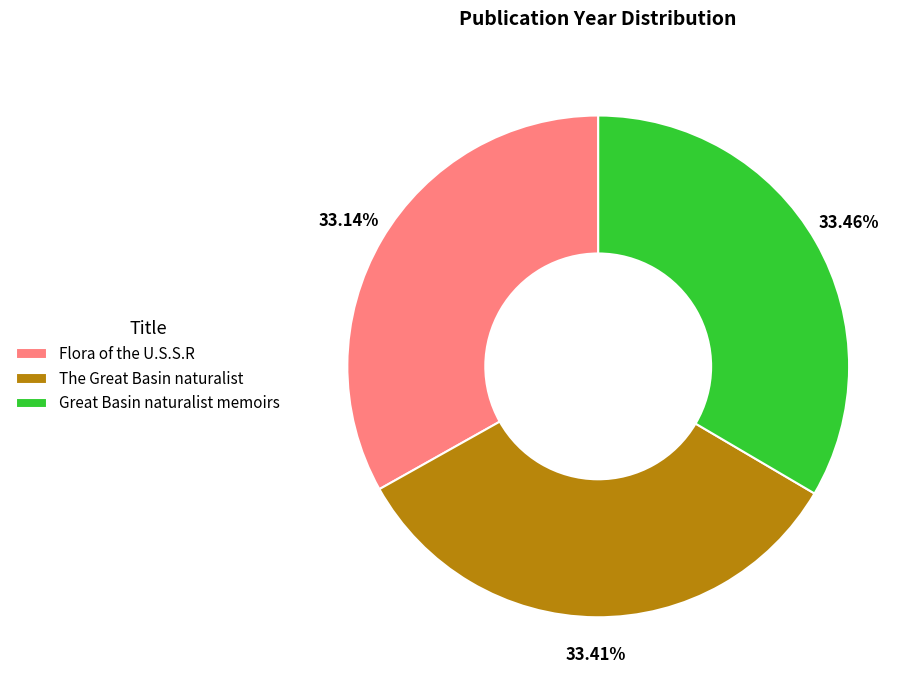

Is there a majority slice in this chart?

No